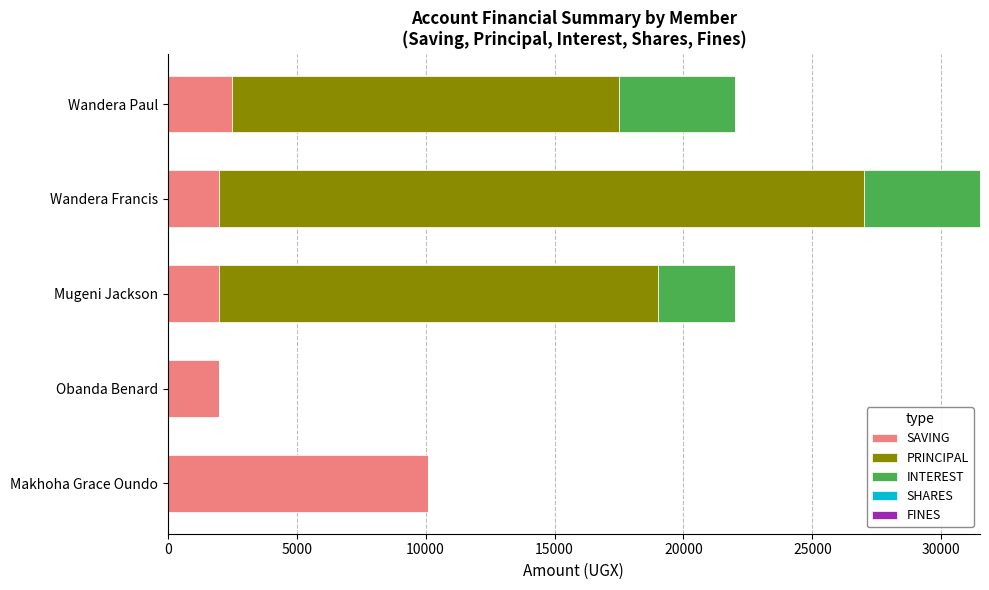

At which category is the sum across all series the highest?

Wandera Francis